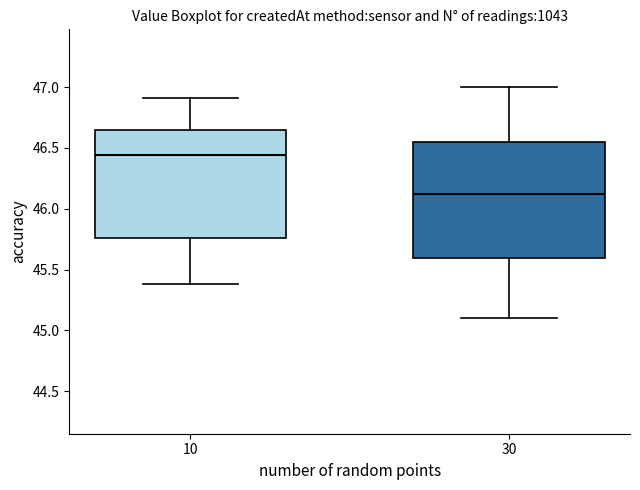

Which box has the lowest median line?

30